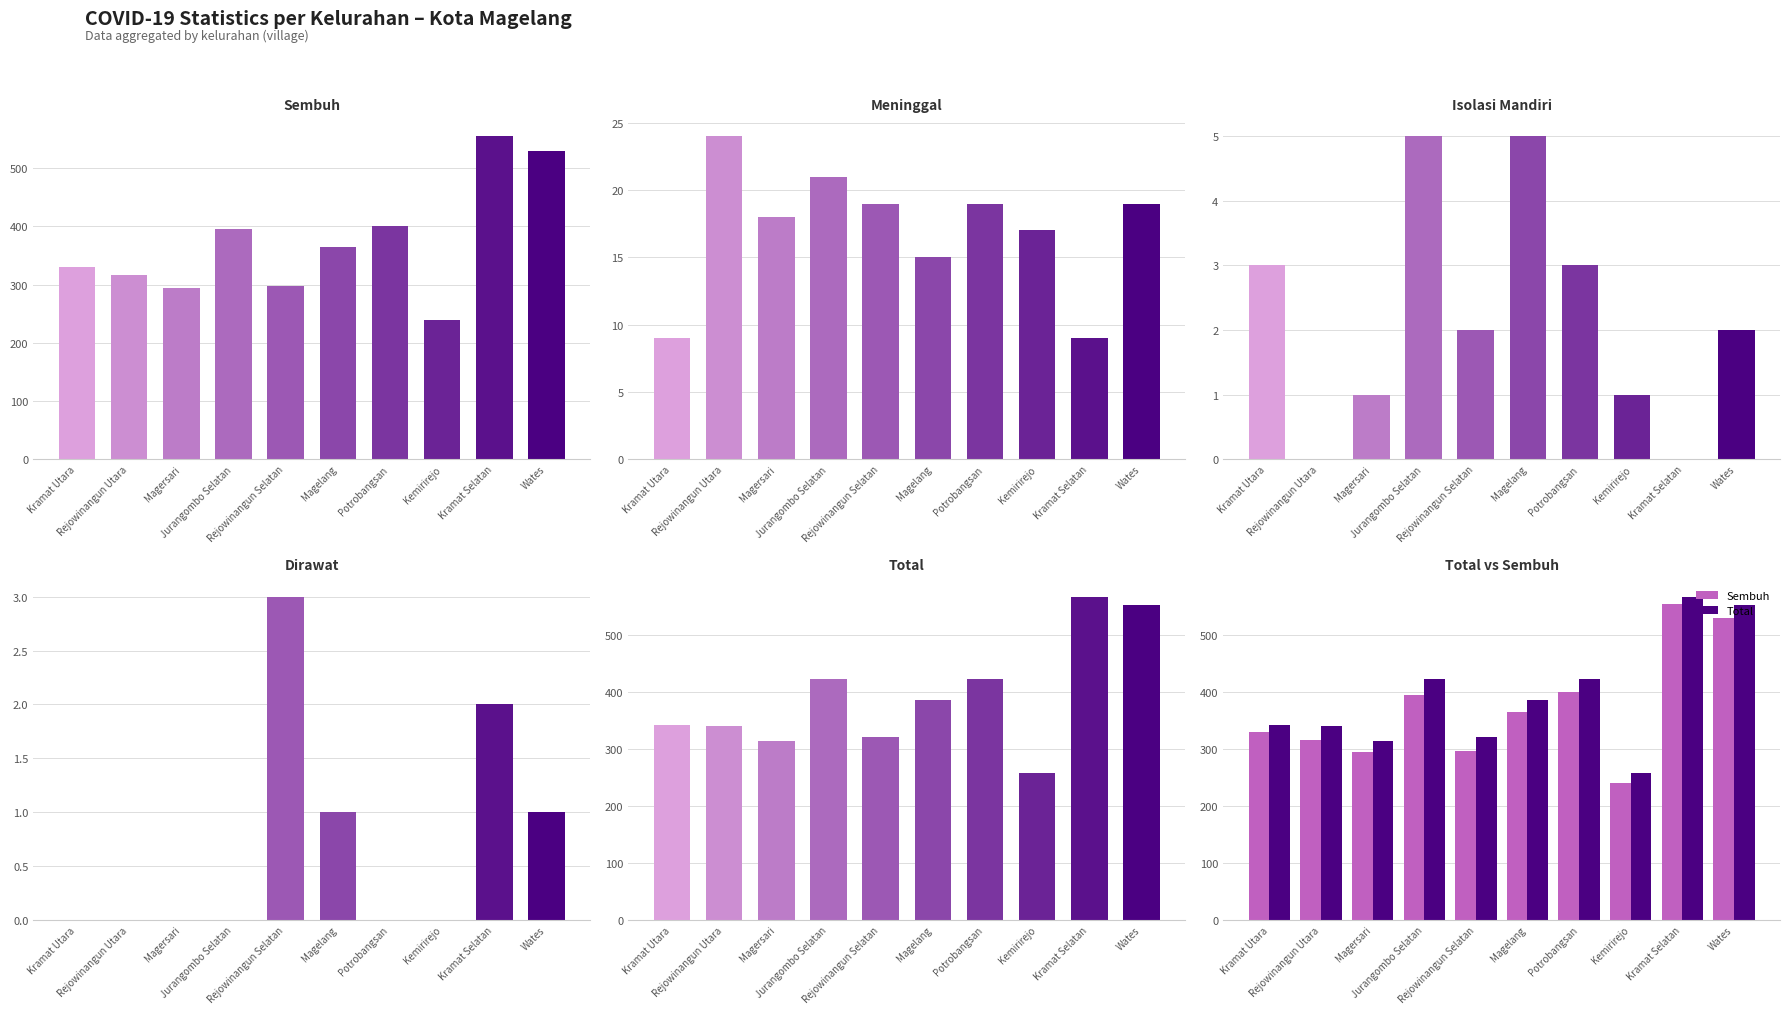

List the series in order of their peak value, highest first.

Total, Sembuh, Meninggal, Isolasi Mandiri, Dirawat